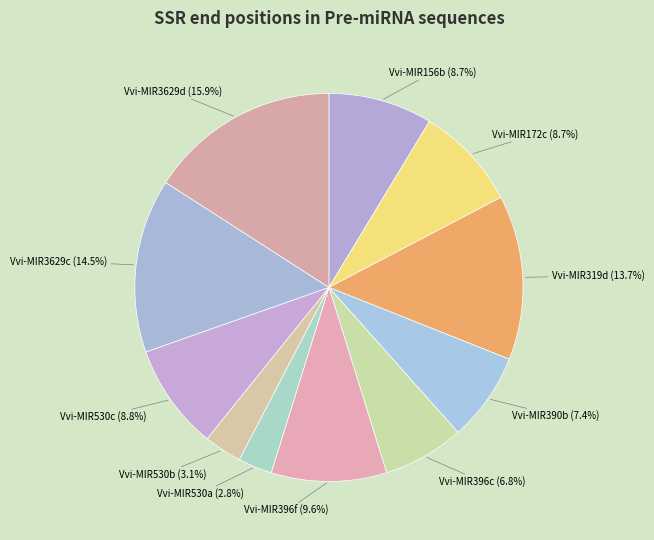

To the nearest percent, what is the combined percentage of Vvi-MIR156b and Vvi-MIR319d?

22%